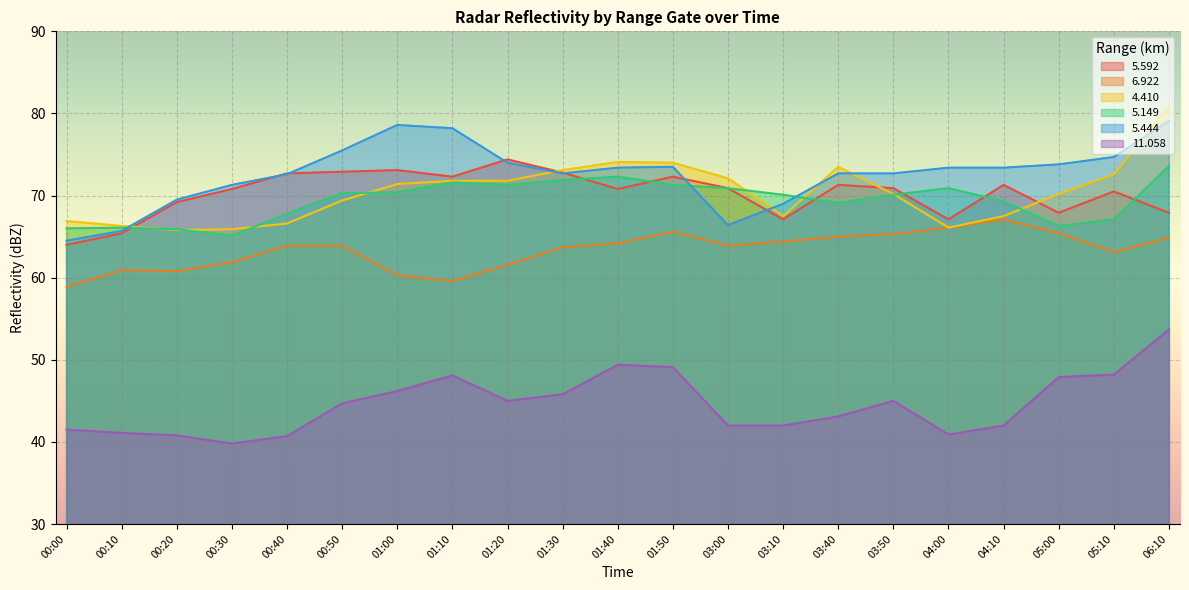

Rank the categories by   4.410 value from lowest to highest.

00:20, 00:30, 04:00, 00:10, 00:40, 00:00, 03:10, 04:10, 00:50, 03:50, 05:00, 01:00, 01:10, 01:20, 03:00, 05:10, 01:30, 03:40, 01:50, 01:40, 06:10